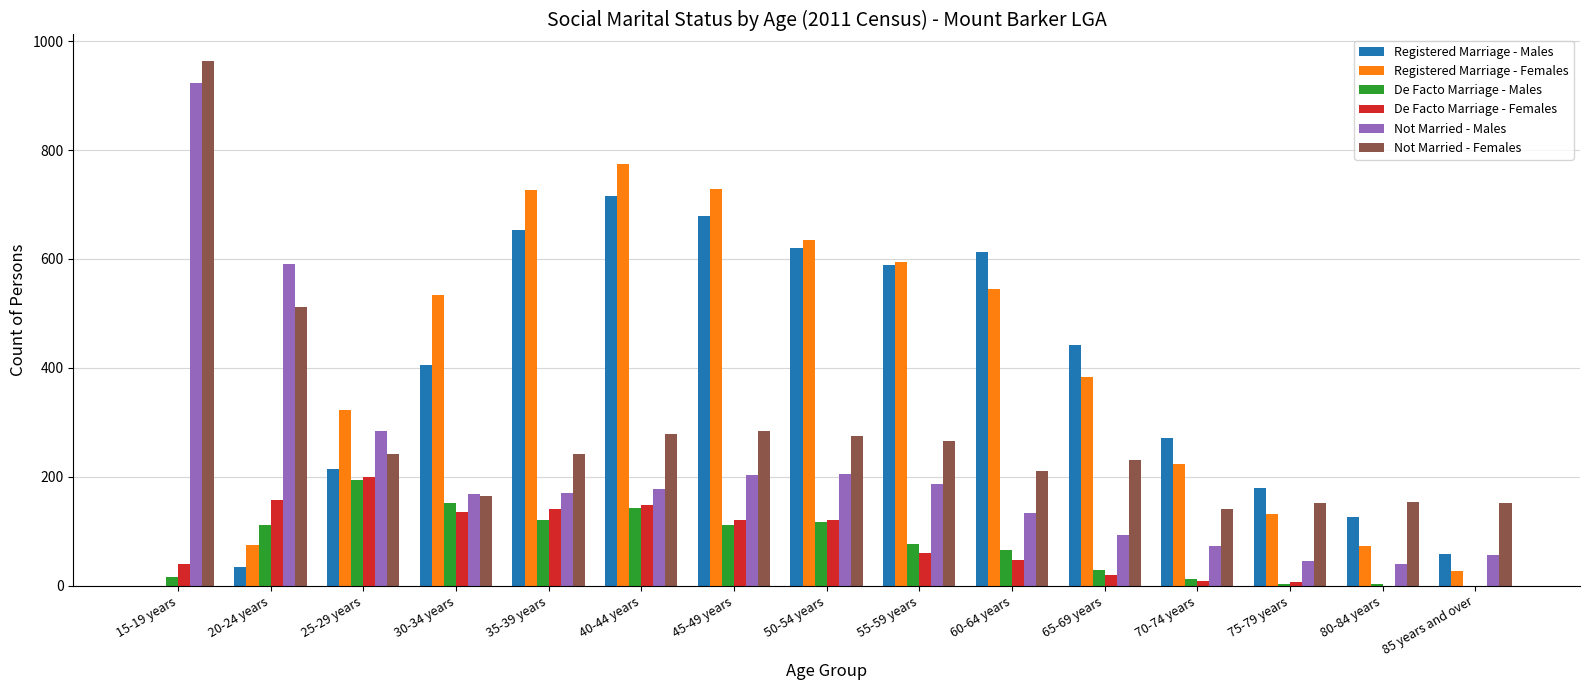

Between 65-69 years and 80-84 years, which series saw the biggest shift?

Registered Marriage - Males